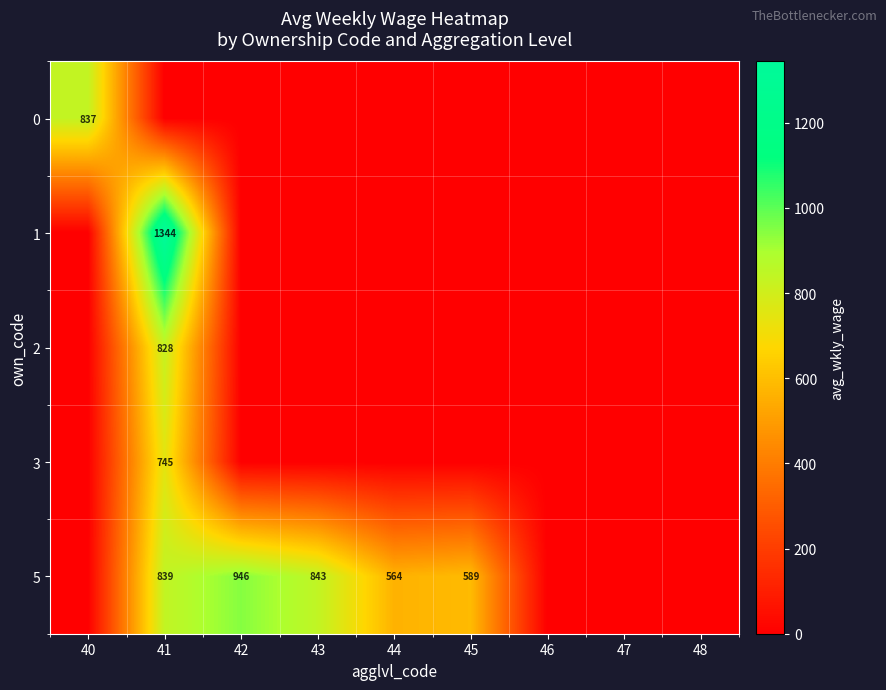

True or false: 3 has a value of 1190 at 41.

False